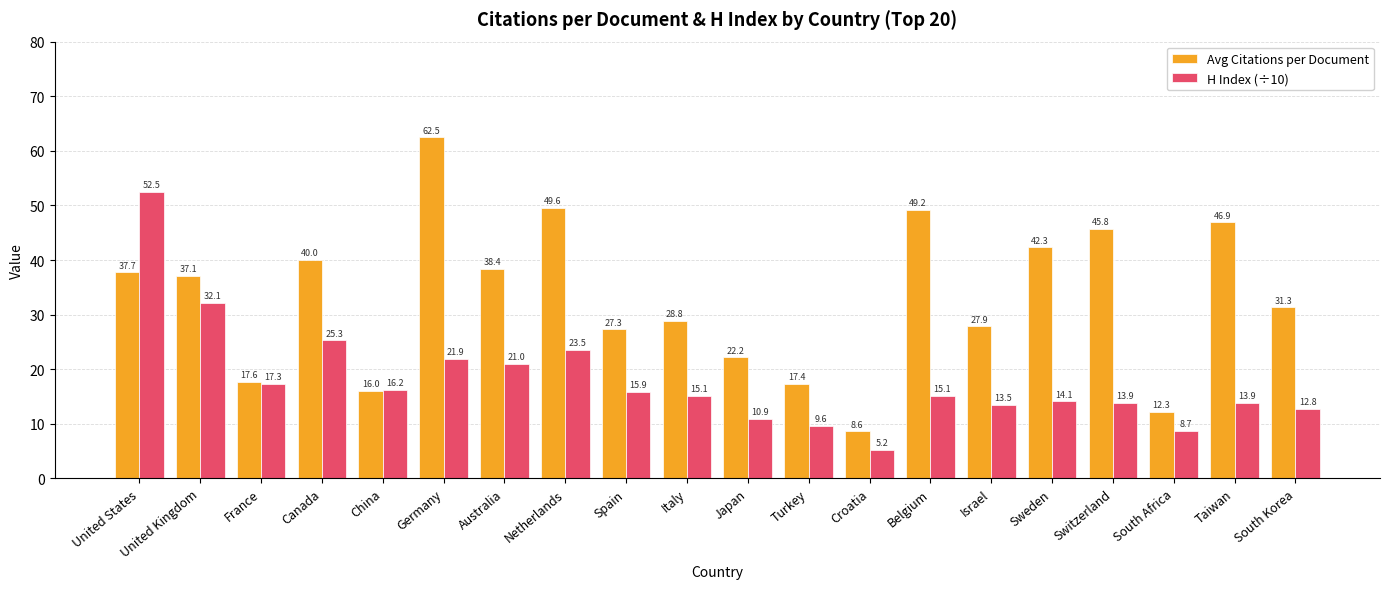

At which label does Avg Citations per Document first exceed 37?

United States